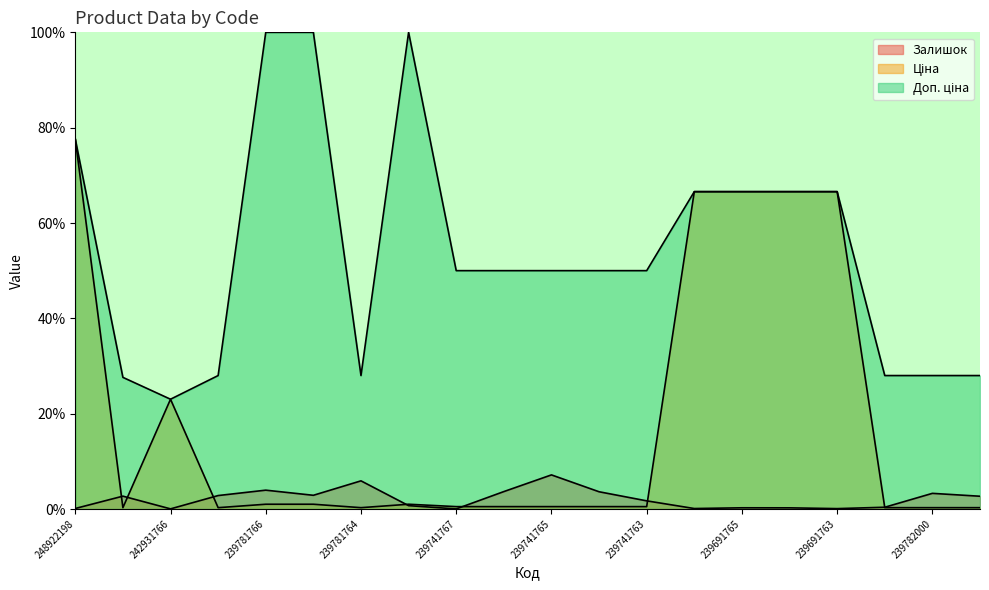

Rank the categories by Доп. ціна value from lowest to highest.

242931766, 259281863, 239781767, 239781764, 239782005, 239782000, 239781999, 239741767, 239741766, 239741765, 239741764, 239741763, 239691766, 239691765, 239691764, 239691763, 248922198, 239781766, 239781765, 239781763